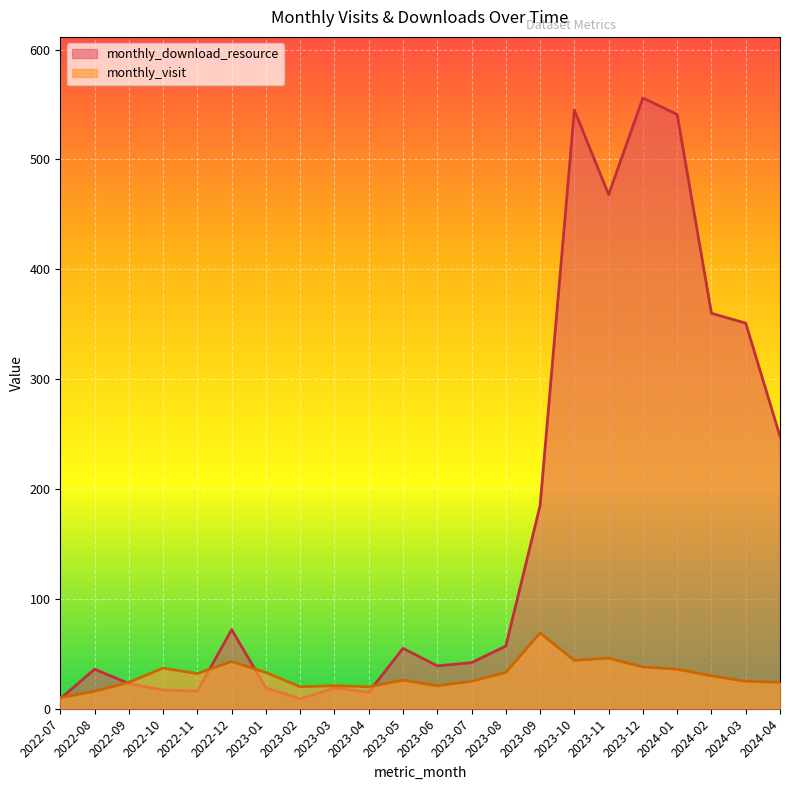

How many lines are shown in the chart?

2